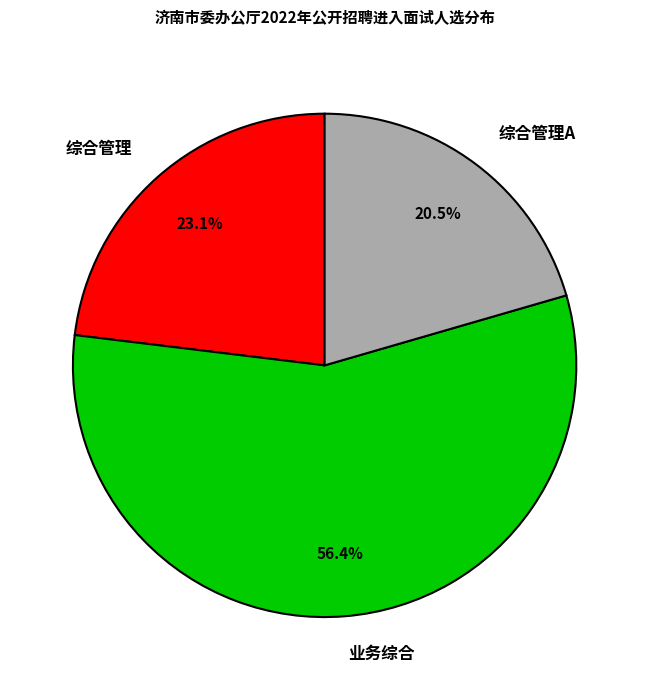

What percentage do 业务综合 and 综合管理A together represent?

76.9%